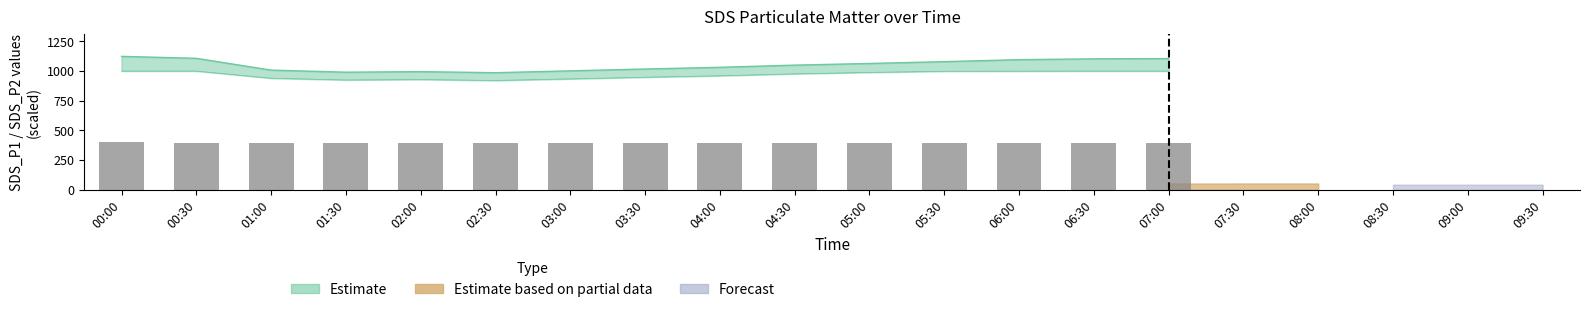

What is the label of the 15th bar from the right?

00:00